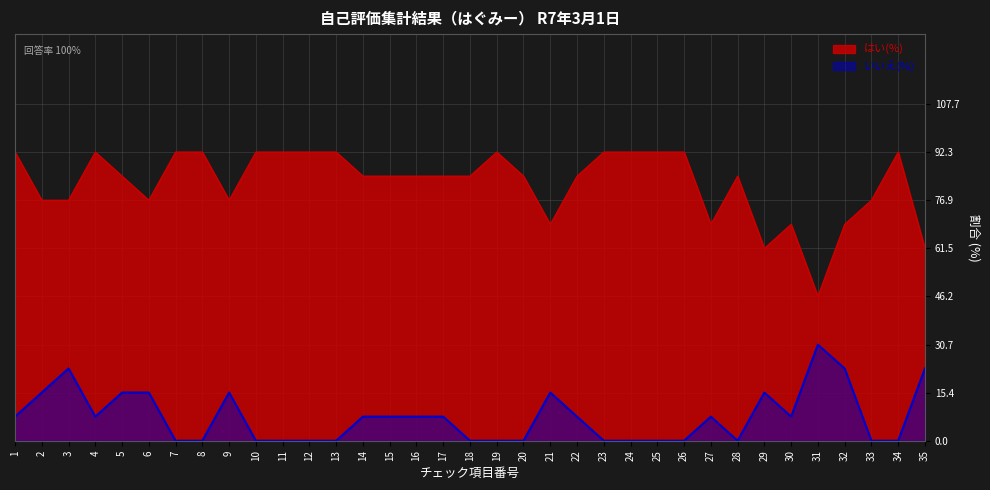

True or false: いいえ(%) has a value of 0.0 at 19.

True